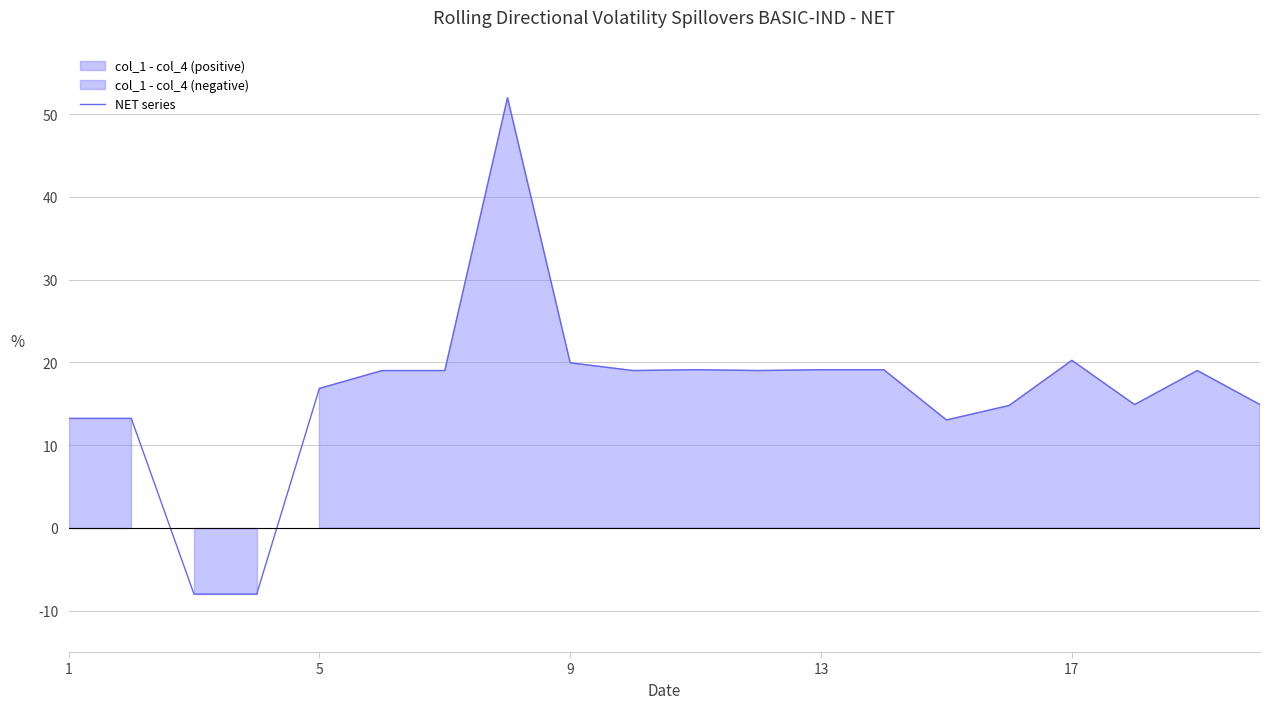

How many values are below zero?

2